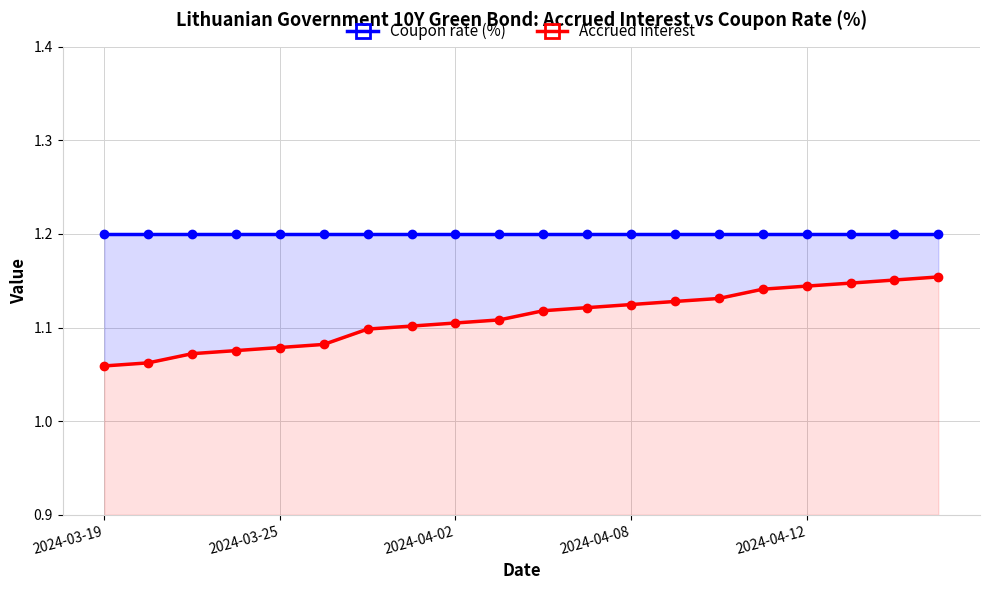

Count the number of categories in the chart.

20